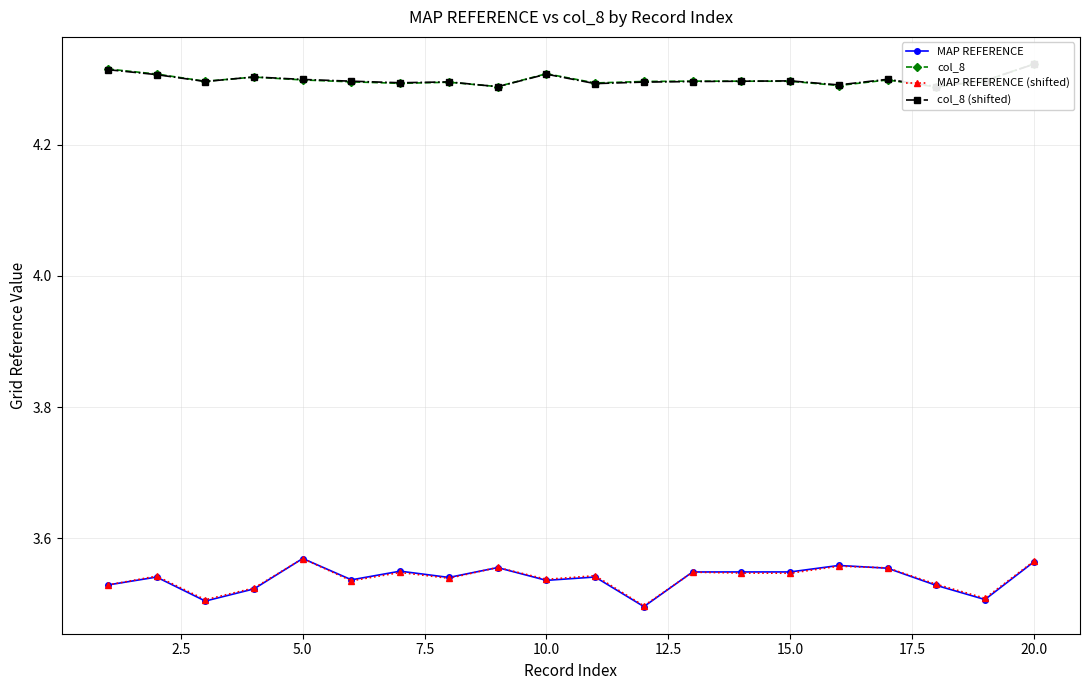

What is the minimum value for MAP REFERENCE?

3.5